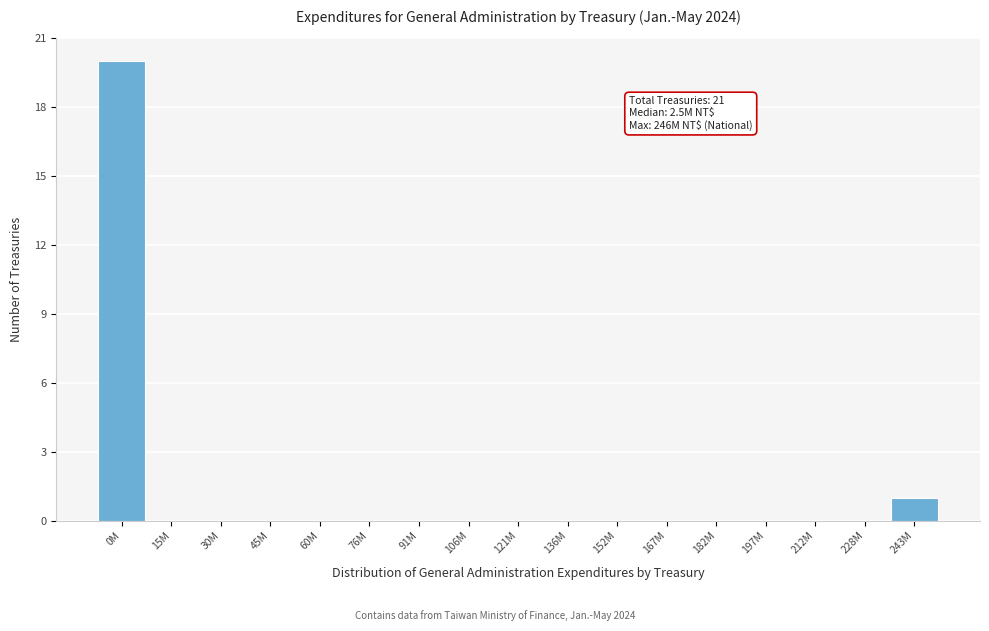

Reading left to right, extract all data points from this chart.

0M=20	15M=0	30M=0	45M=0	60M=0	76M=0	91M=0	106M=0	121M=0	136M=0	152M=0	167M=0	182M=0	197M=0	212M=0	228M=0	243M=1